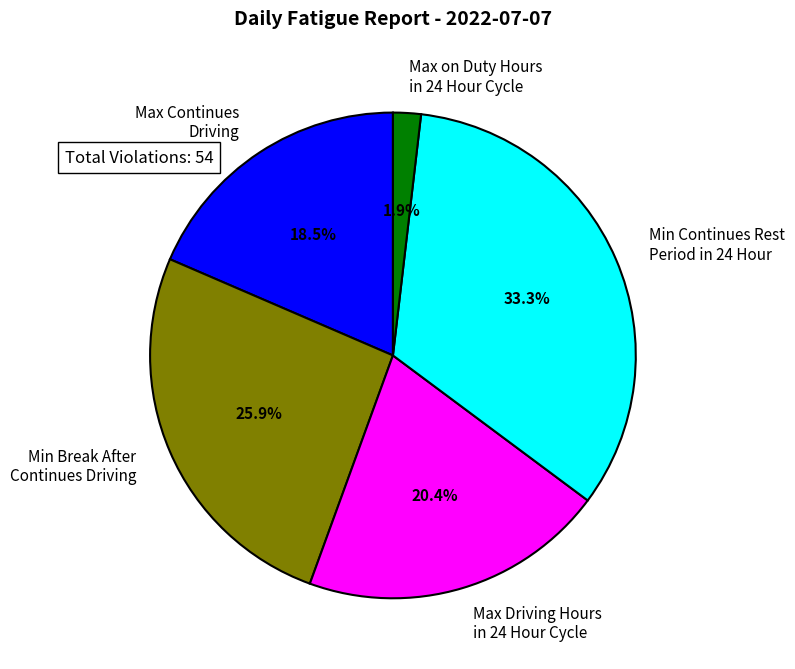

To the nearest percent, what is the average slice percentage?

20%